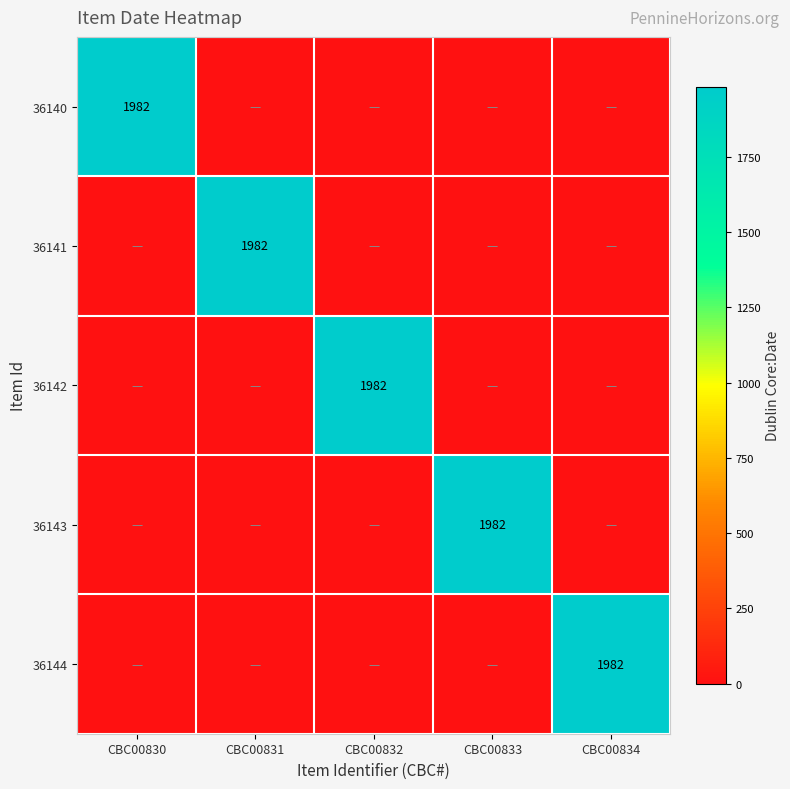

Between CBC00831 and CBC00830, which is larger?

CBC00830